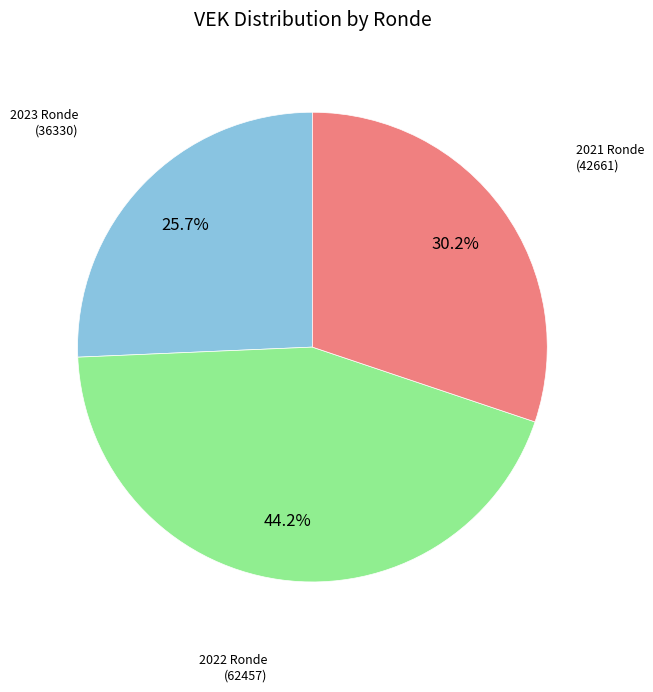

Does any single category account for the majority?

No